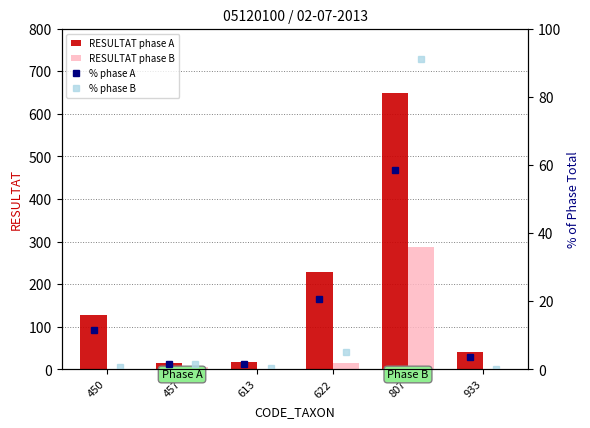

What is the difference between the maximum and minimum values in the % phase A series?

57.1